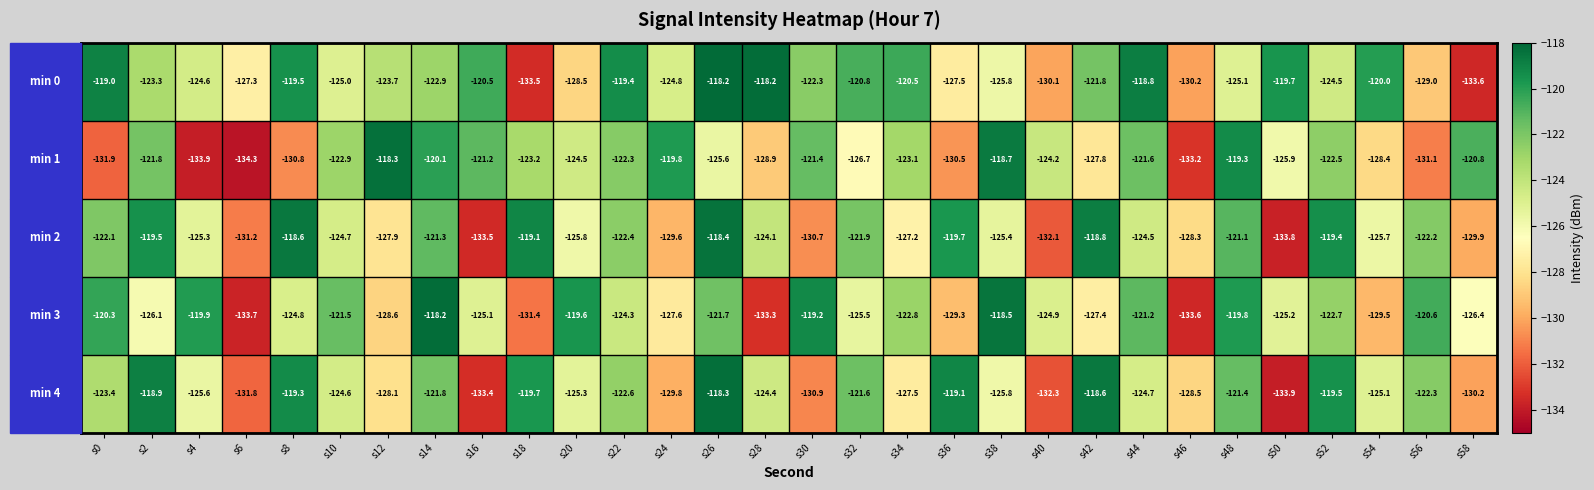

At which category is the sum across all series the highest?

s26